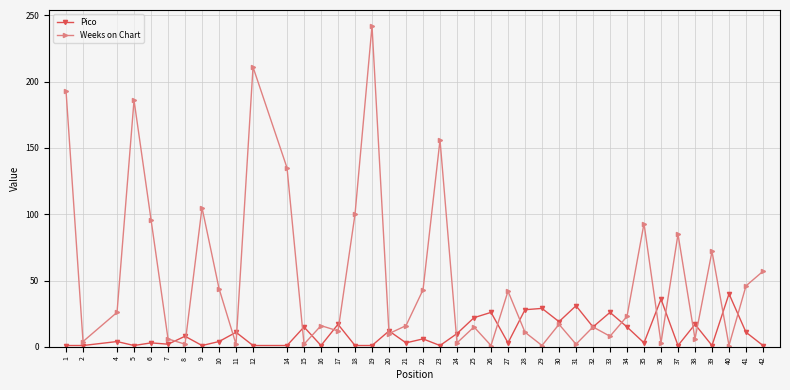

List the series in order of their overall mean, highest first.

Weeks on Chart, Pico